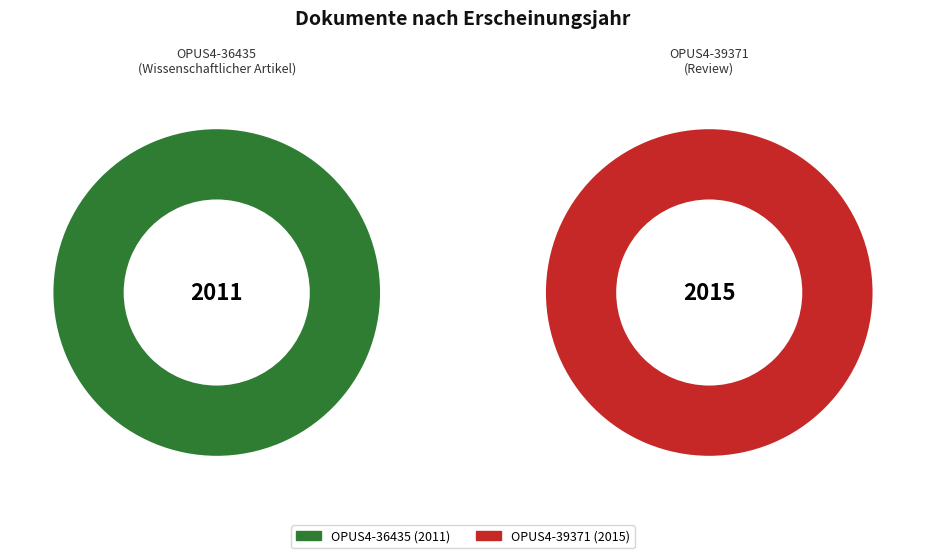

How many segments does this pie chart have?

2